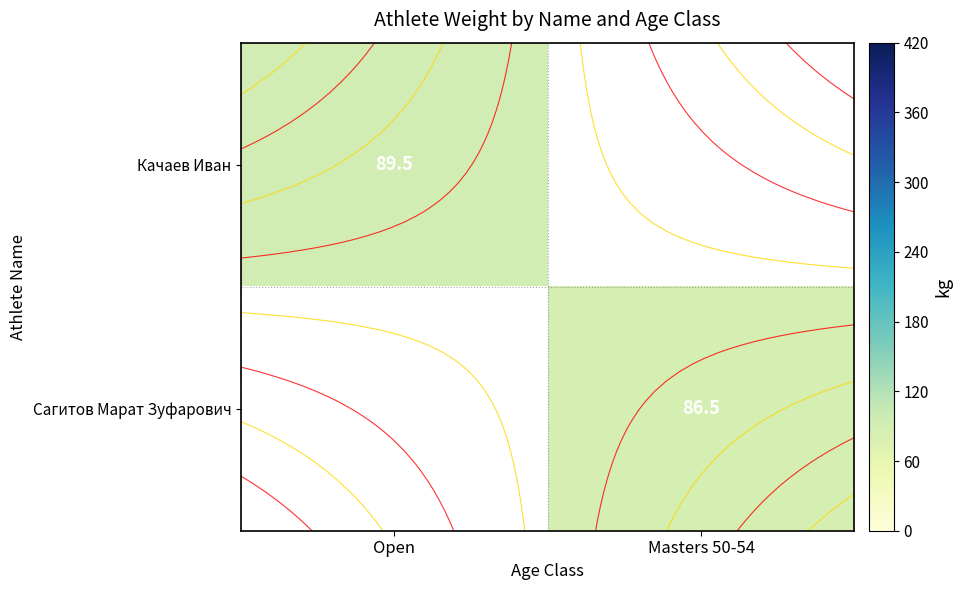

At which label does Сагитов Марат Зуфарович reach its peak?

Open